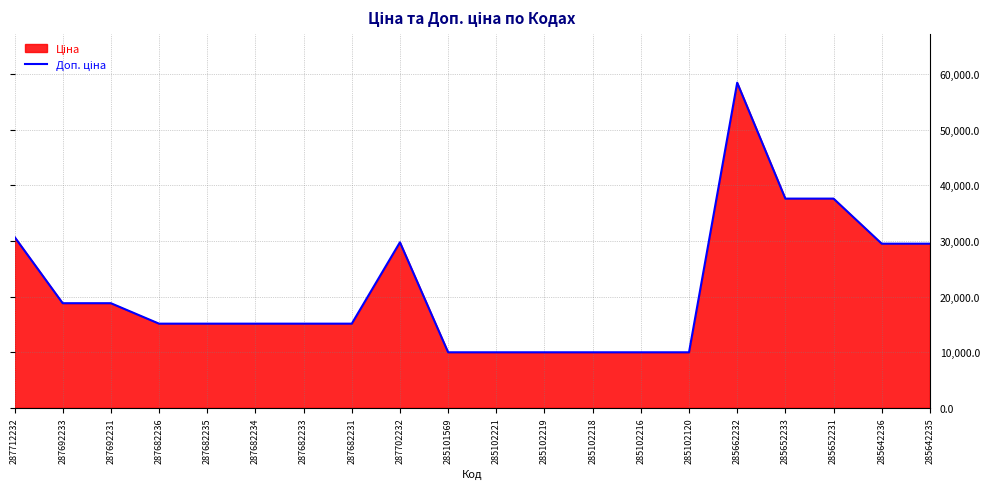

The value at 287692231 is 11248.3. True or false?

False